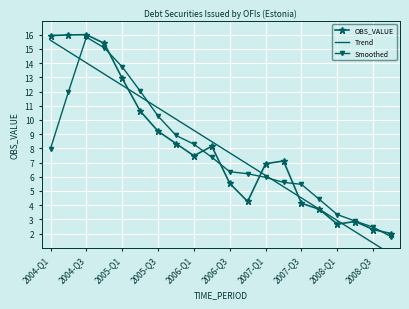

What is the value of the Trend point at the 7th from the left?

10.8